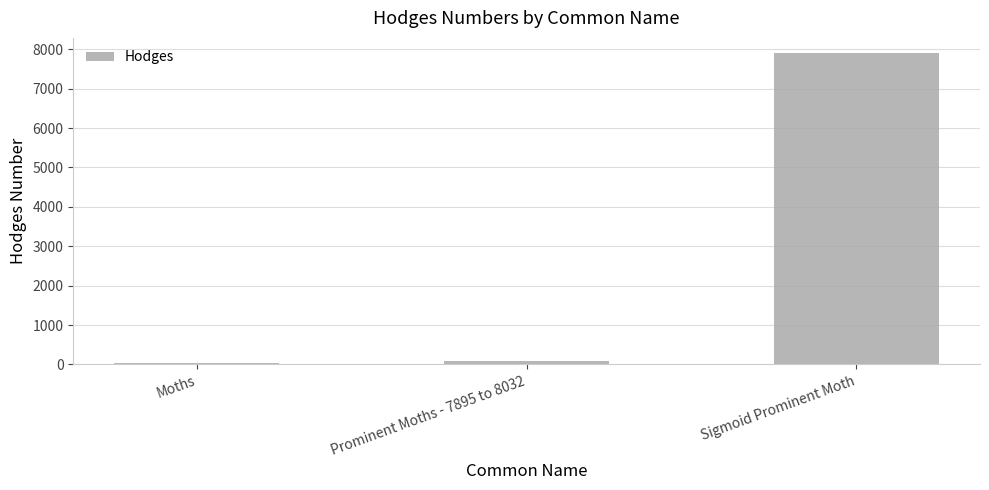

Reading right to left, transcribe all the data shown in this chart.

Sigmoid Prominent Moth=7895.0	Prominent Moths - 7895 to 8032=93.1	Moths=29.0